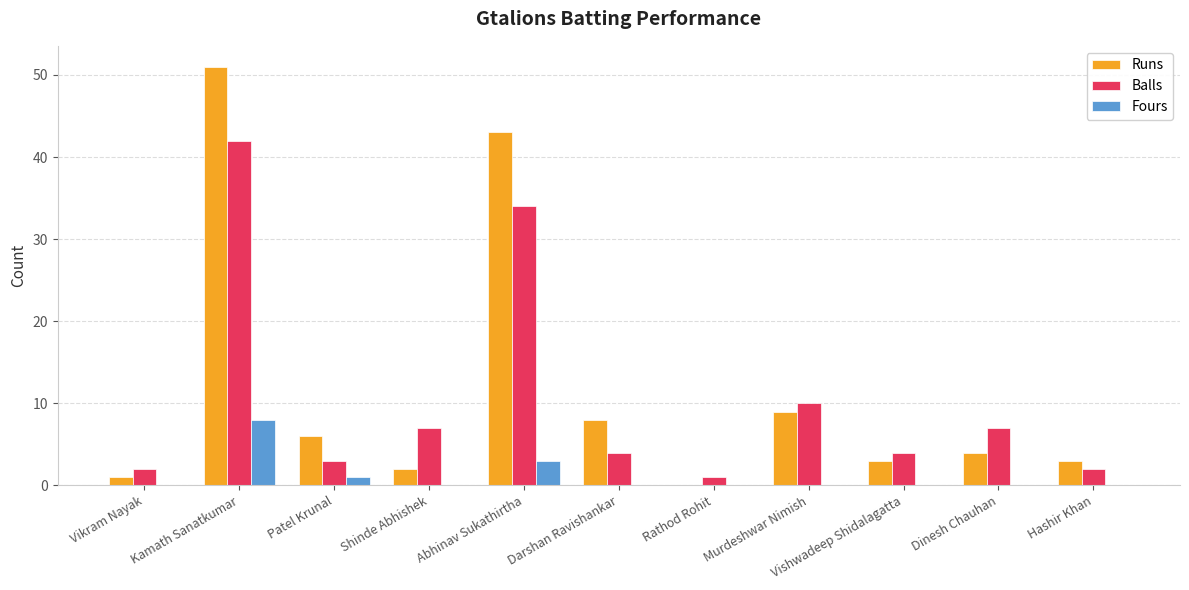

What is the sum of the Balls values at Darshan Ravishankar and Abhinav Sukathirtha?

38